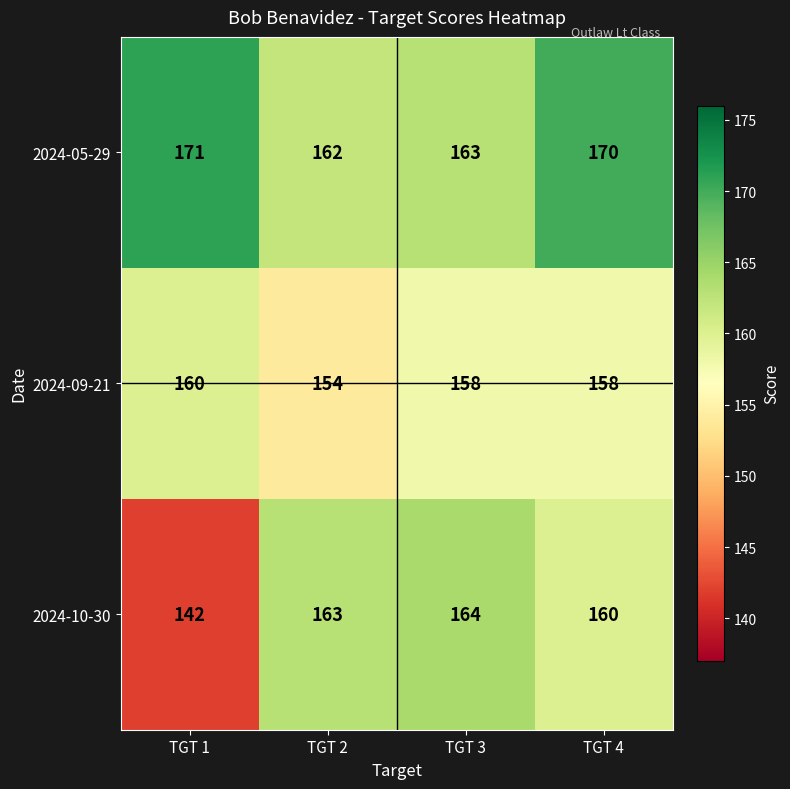

True or false: 2024-09-21 has a value of 221 at TGT 3.

False